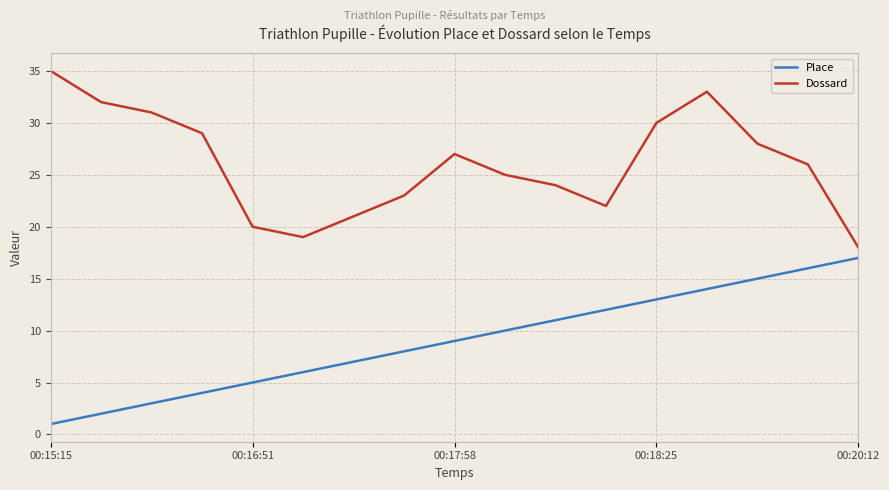

What is the highest value of the Dossard series?

35